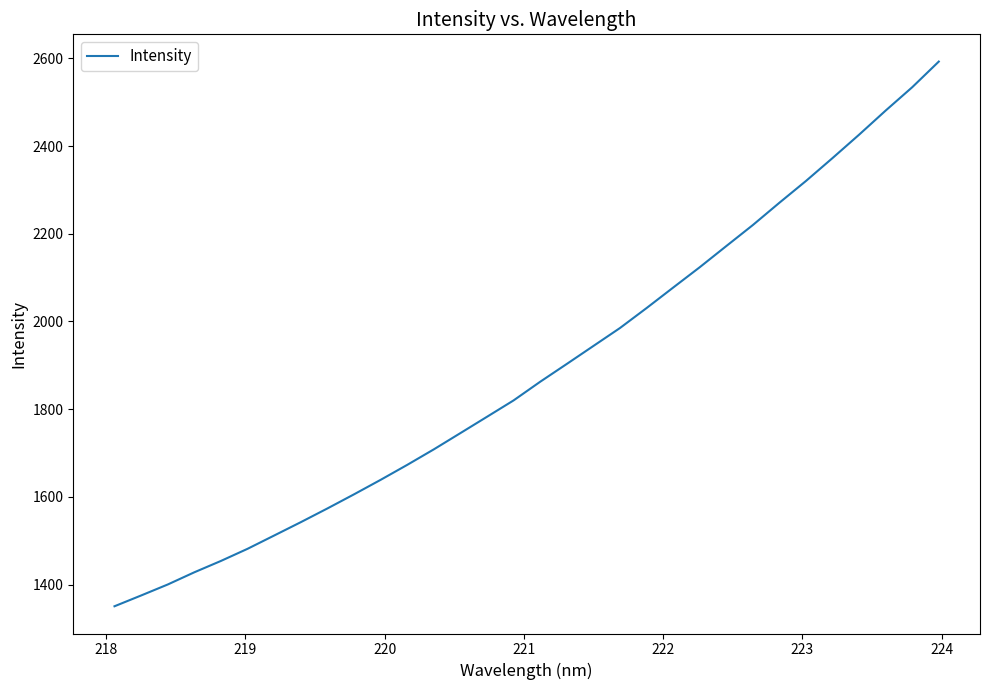

What is the difference between the maximum and minimum values?

1242.1